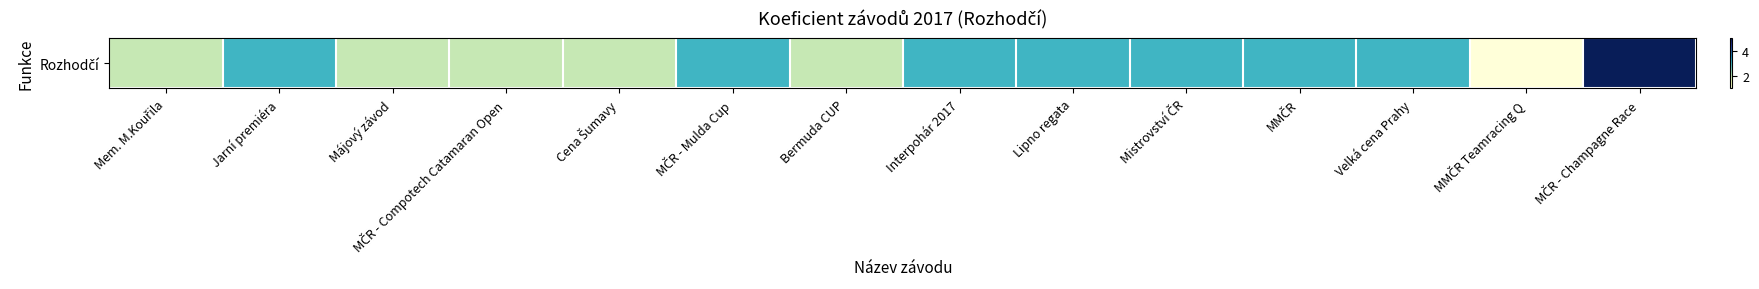

How many data points does each series have?

14